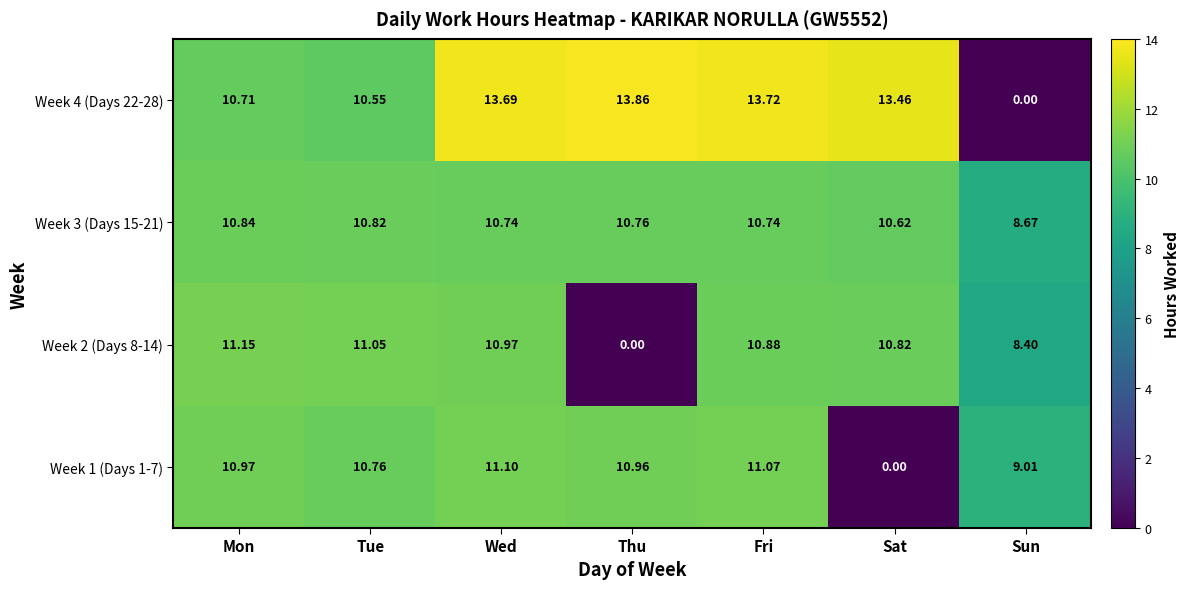

At which label does Week 2 (Days 8-14) first exceed 10?

Mon